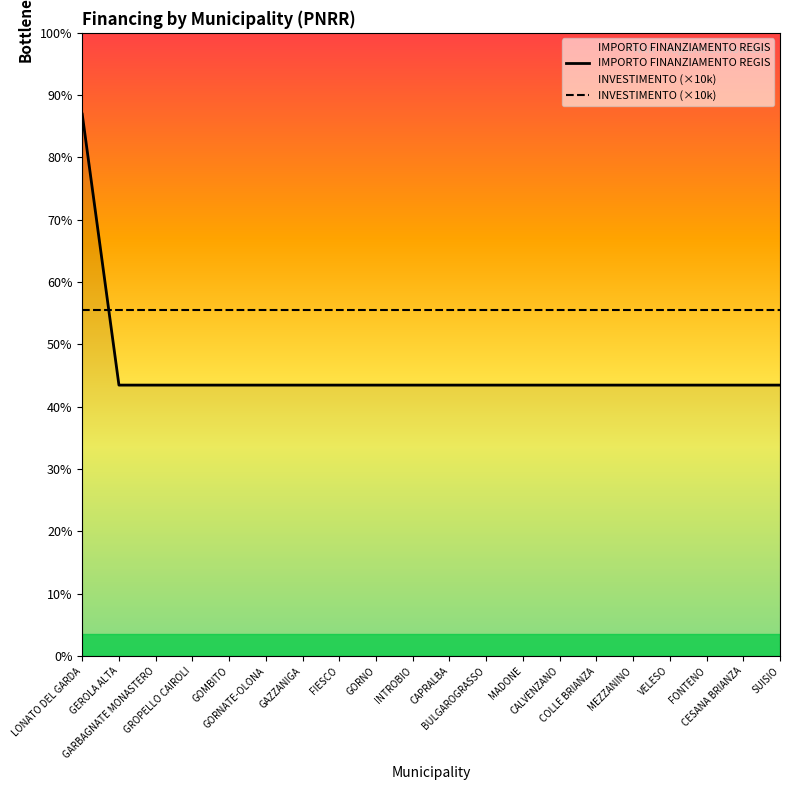

How many times do INVESTIMENTO (×10k) and IMPORTO FINANZIAMENTO REGIS cross each other?

1